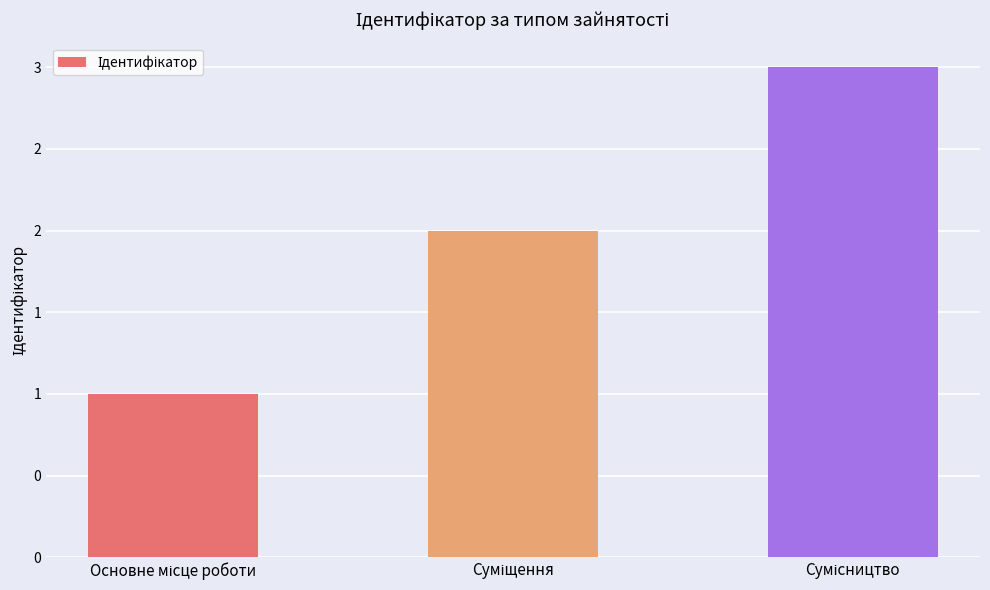

The value at Суміщення is 2. True or false?

True